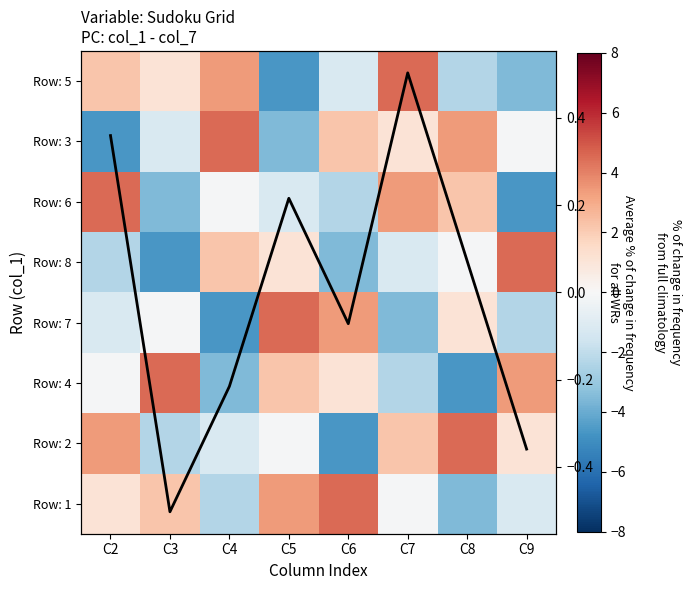

Rank the categories by Average value from lowest to highest.

C3, C9, C4, C6, C8, C5, C2, C7